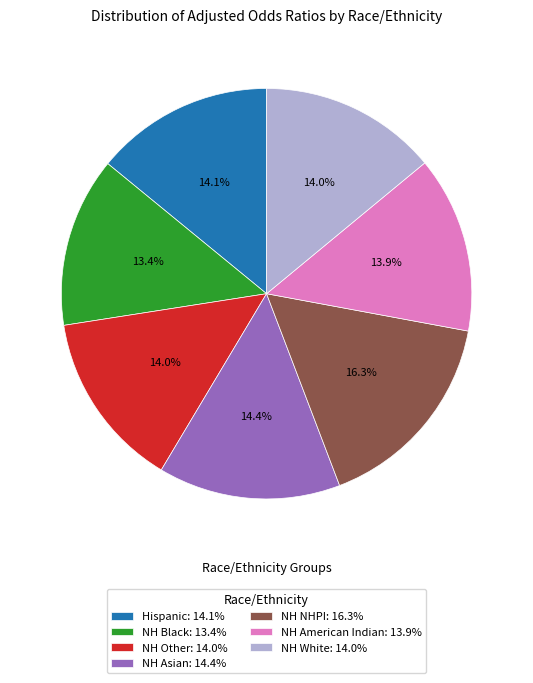

To the nearest percent, what is the difference between the largest and smallest slice percentages?

3%